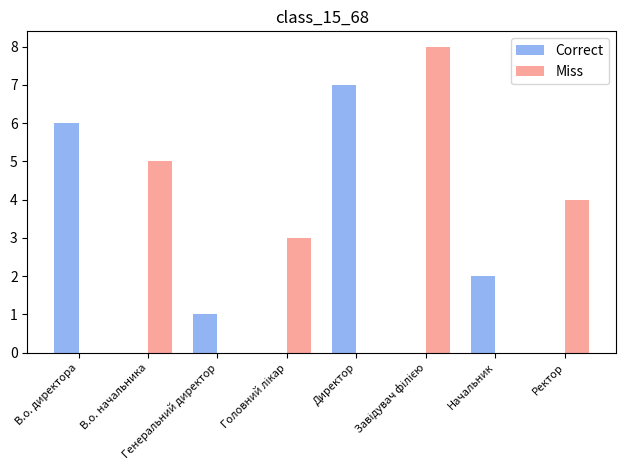

What is the average value of the Correct series?

2